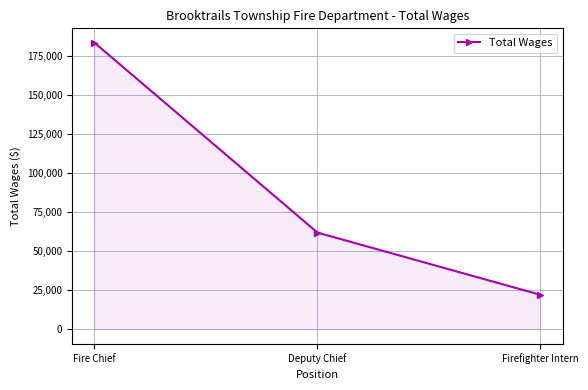

How many categories are shown in the chart?

3